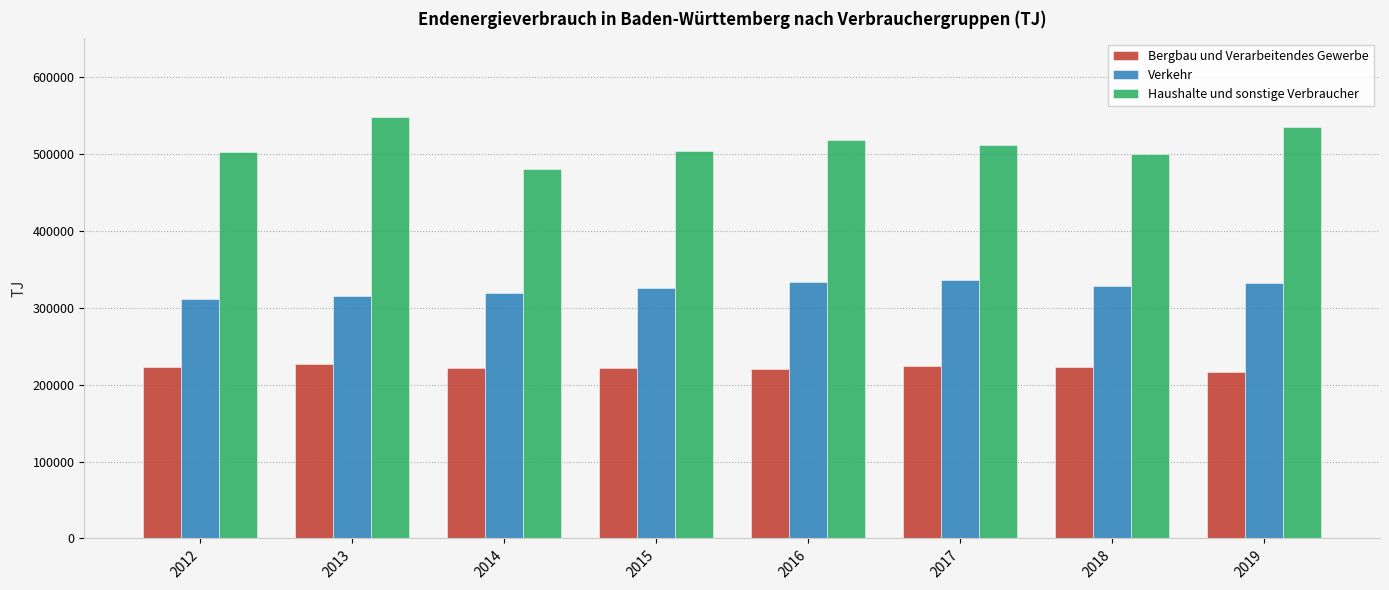

Rank the series at 2014 from lowest to highest value.

Bergbau und Verarbeitendes Gewerbe, Verkehr, Haushalte und sonstige Verbraucher